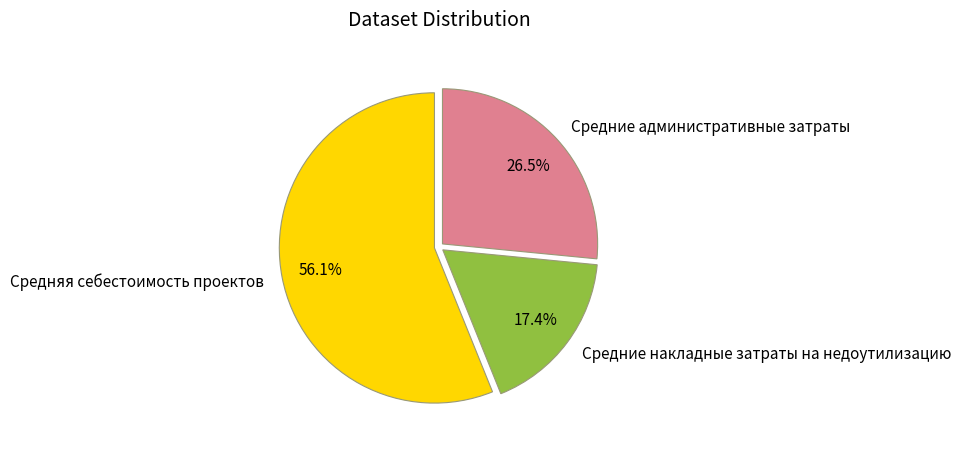

What is the largest slice in the pie chart?

Средняя себестоимость проектов